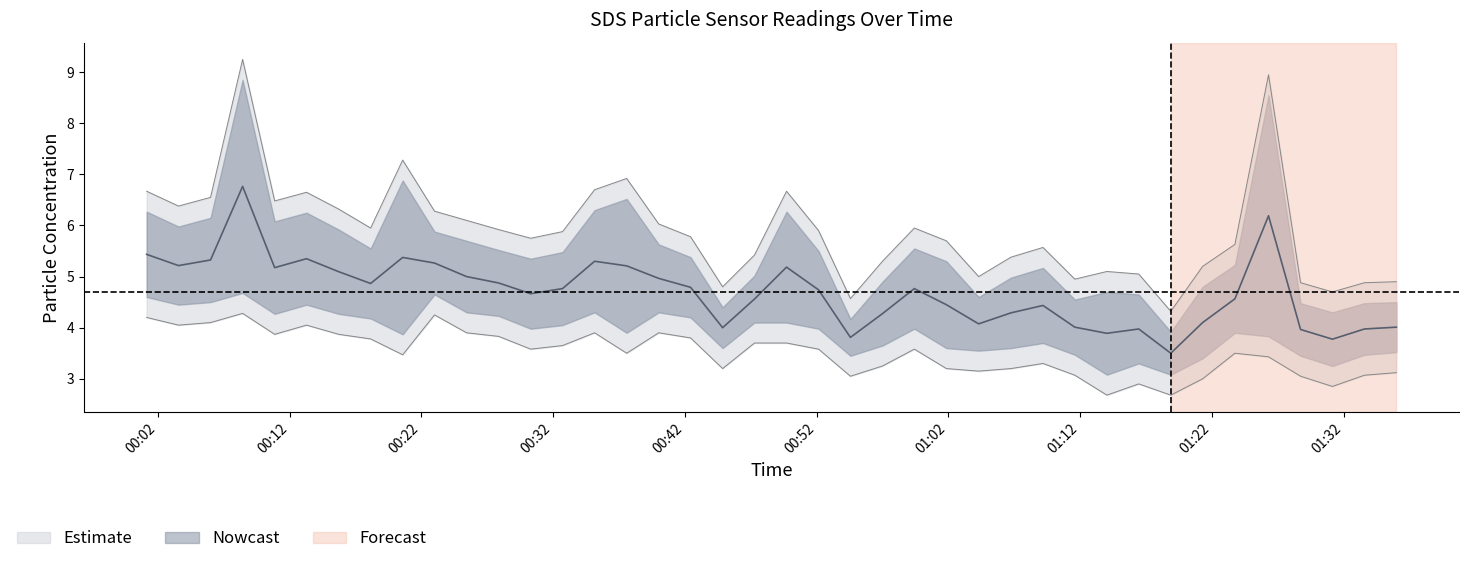

Which category has the lowest value across all series?

2022/01/07 01:14:02